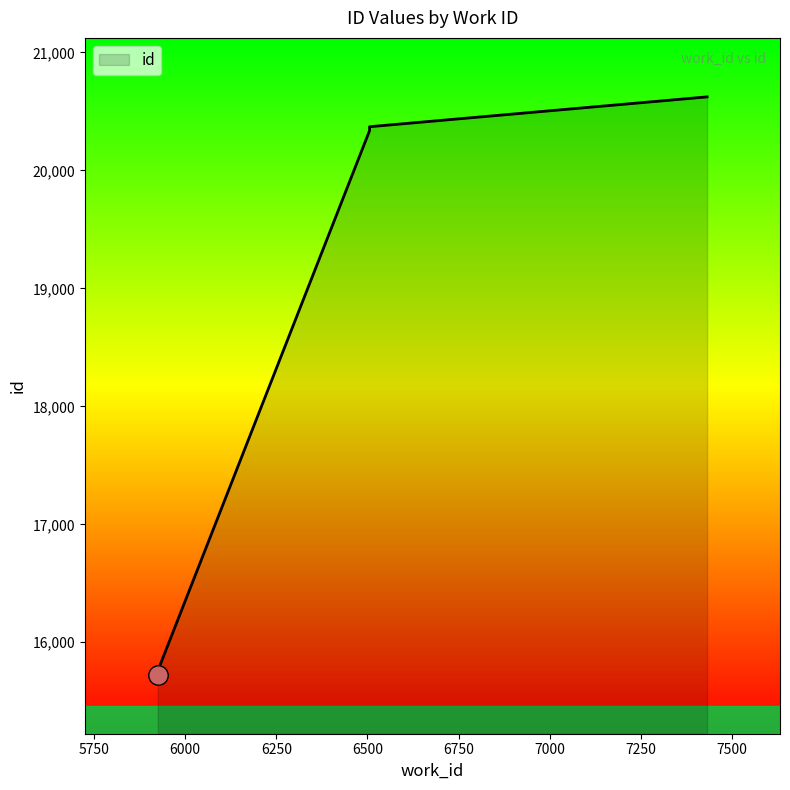

Which has a higher value, 6506 or 7432?

7432